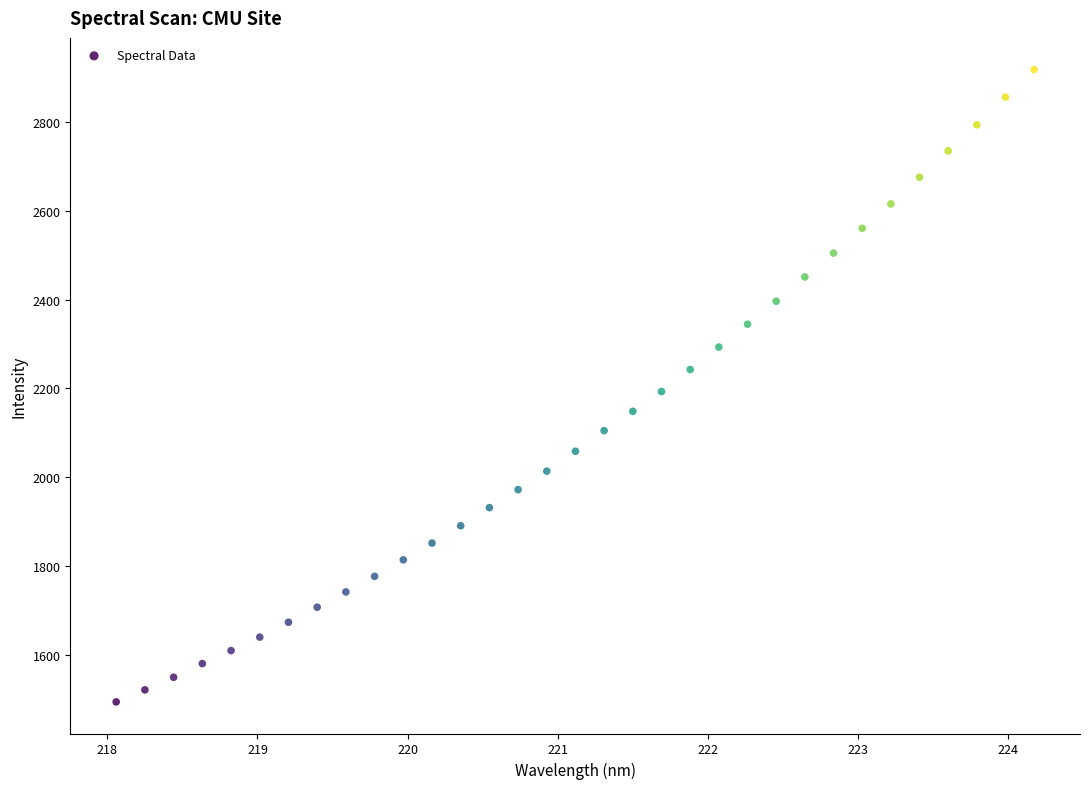

What is the range of X values (max minus min)?

6.1